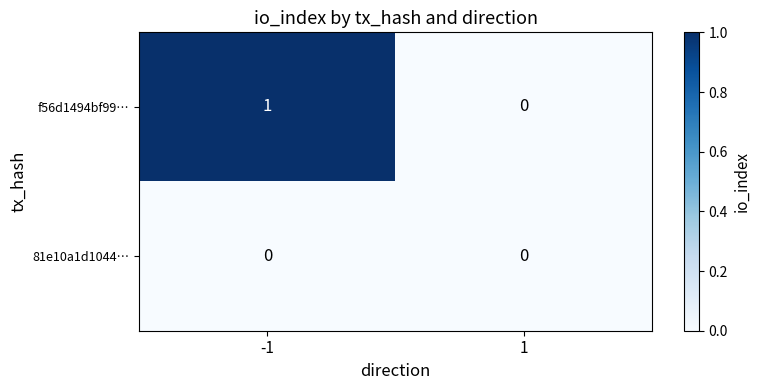

The f56d1494bf99… series shows 0 at 1. True or false?

True